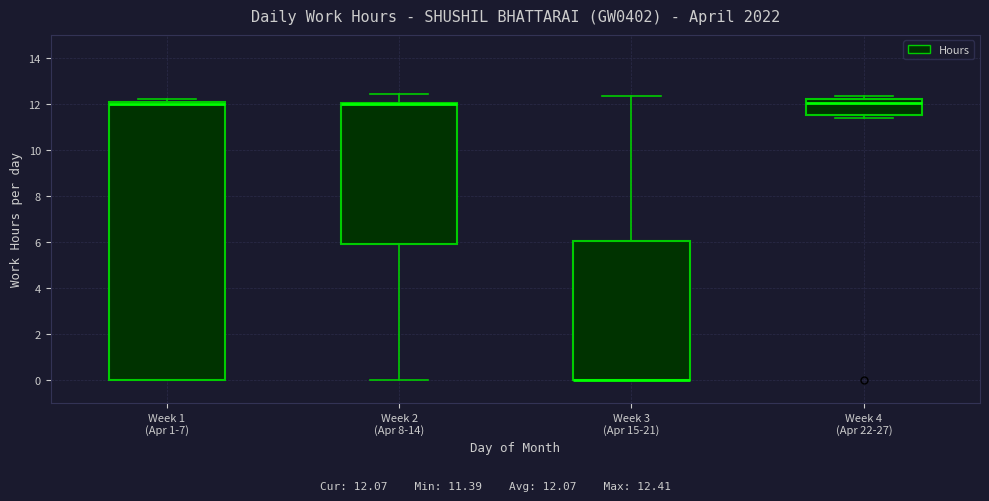

Reading left to right, read every box against the y-axis: the position of its median line, the range the box covers, and the ends of its whiskers. The values are not printed on the chart, so give them approximately, as read against the axis.

Week 1 (Apr 1-7): median 12.0 (drawn on the box's upper edge), box 0.0 to 12.0, whiskers 0.0 to 12.2
Week 2 (Apr 8-14): median 12.0 (drawn on the box's upper edge), box 6.0 to 12.0, whiskers 0.0 to 12.4
Week 3 (Apr 15-21): median 0.0 (drawn on the box's lower edge), box 0.0 to 6.0, whiskers 0.0 to 12.4
Week 4 (Apr 22-27): median 12.0, box 11.6 to 12.2, whiskers 11.4 to 12.4